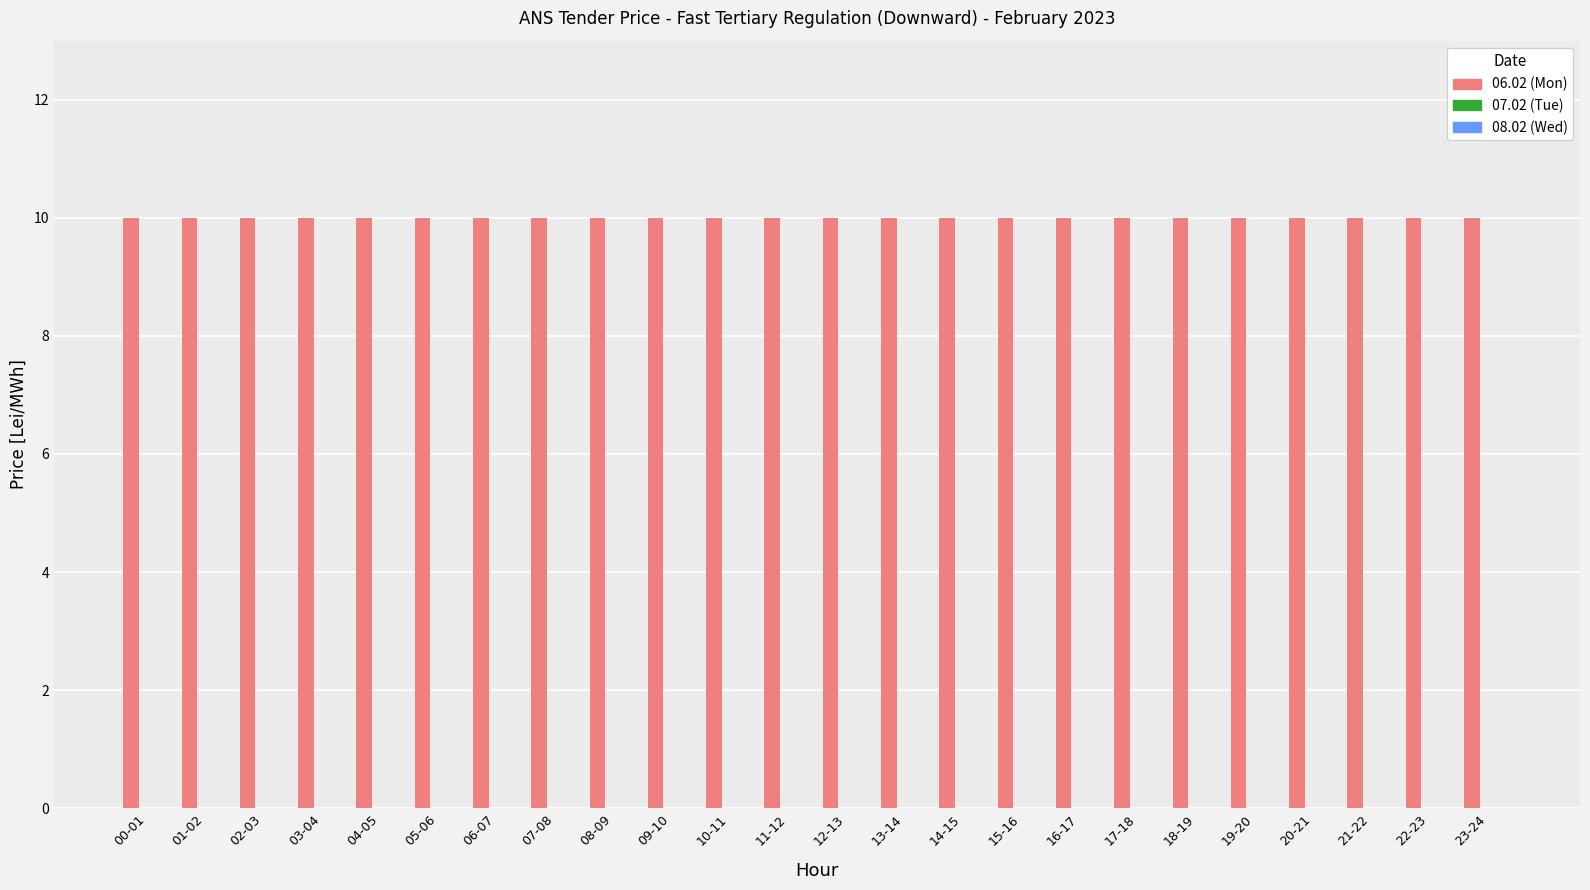

What value does the 06.02 (Mon) series have at 13-14?

10